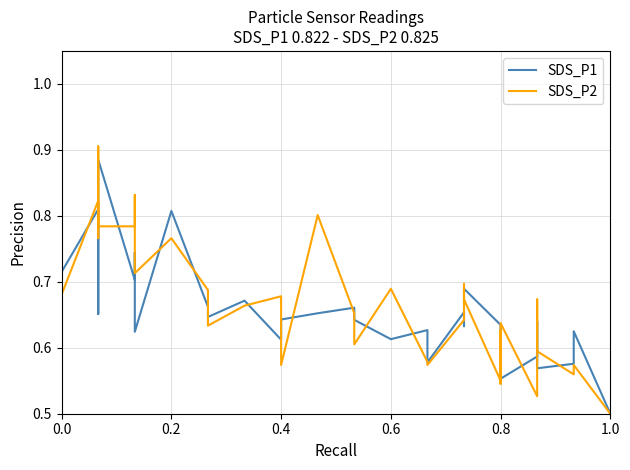

Does the chart display data point markers on the line(s)?

No